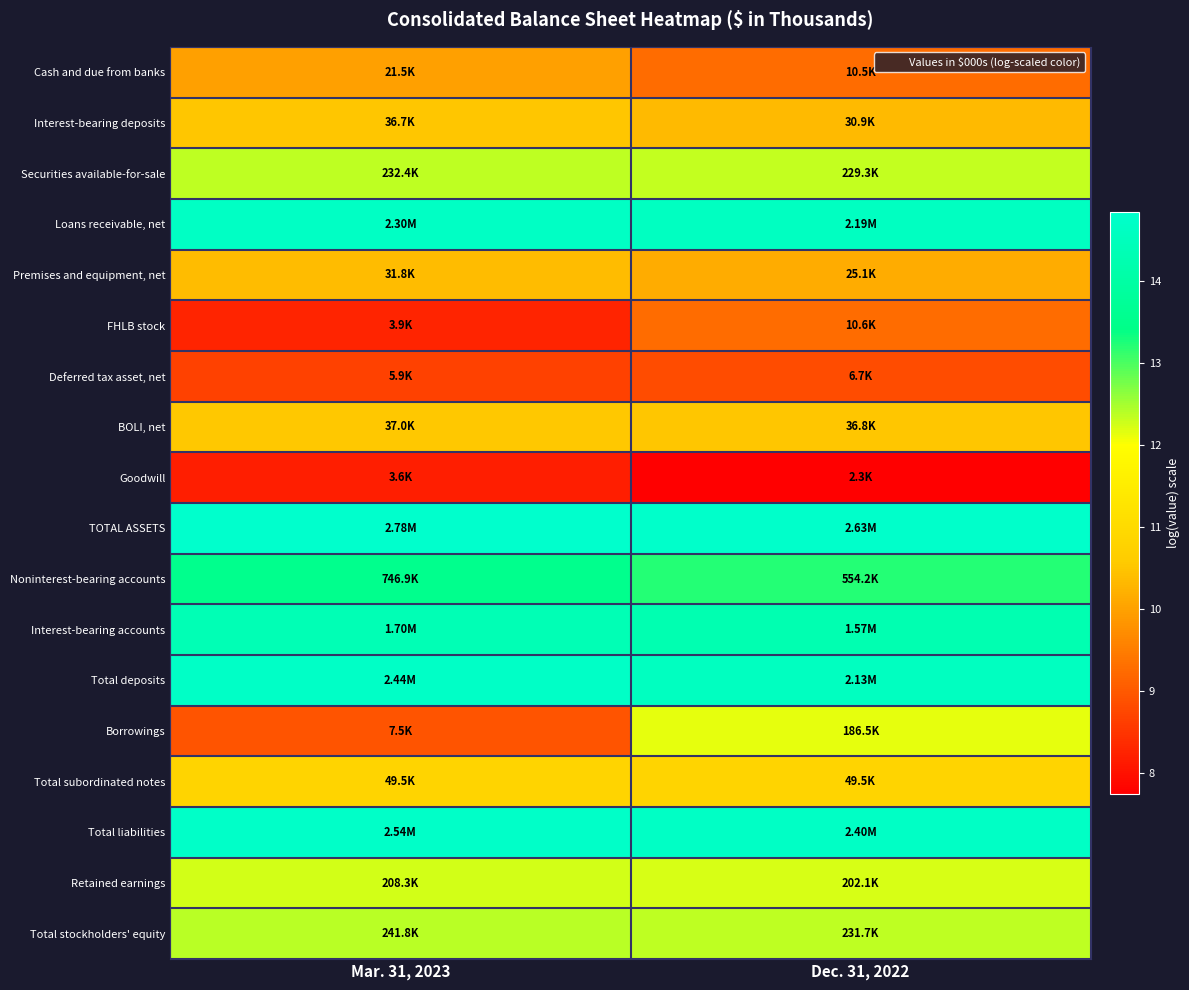

Which label corresponds to the largest value in the chart?

Mar. 31, 2023